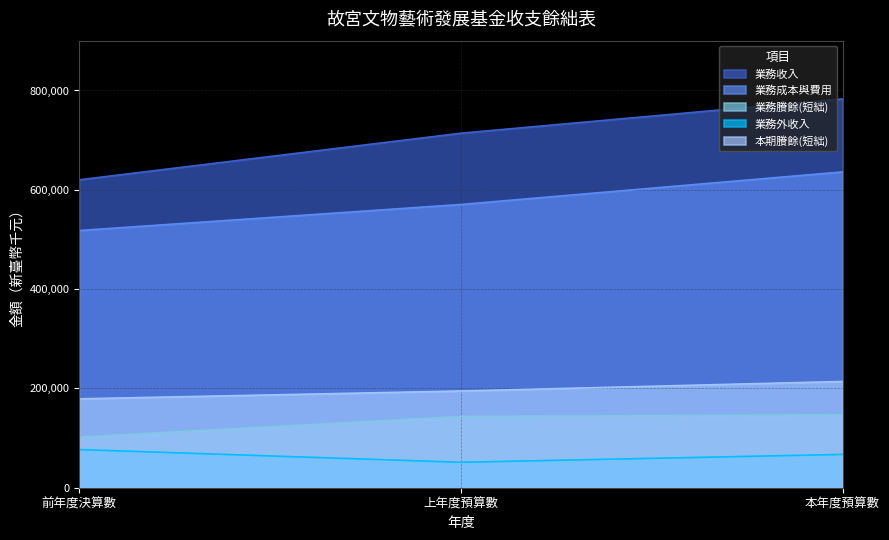

Reading right to left, what are all the values shown in this chart?

業務收入: 782907	713990	620151
業務成本與費用: 636031	570465	517973
業務賸餘(短絀): 146876	143525	102178
業務外收入: 67093	51253	76837
本期賸餘(短絀): 213969	194778	179014